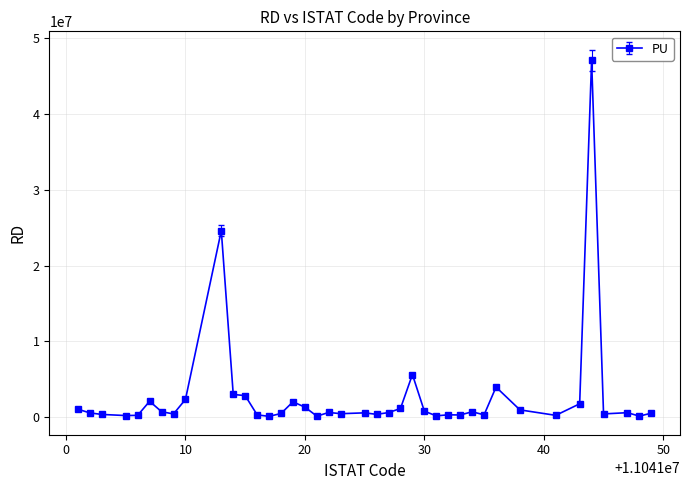

True or false: there are more than 2 points higher than both neighbors.

True